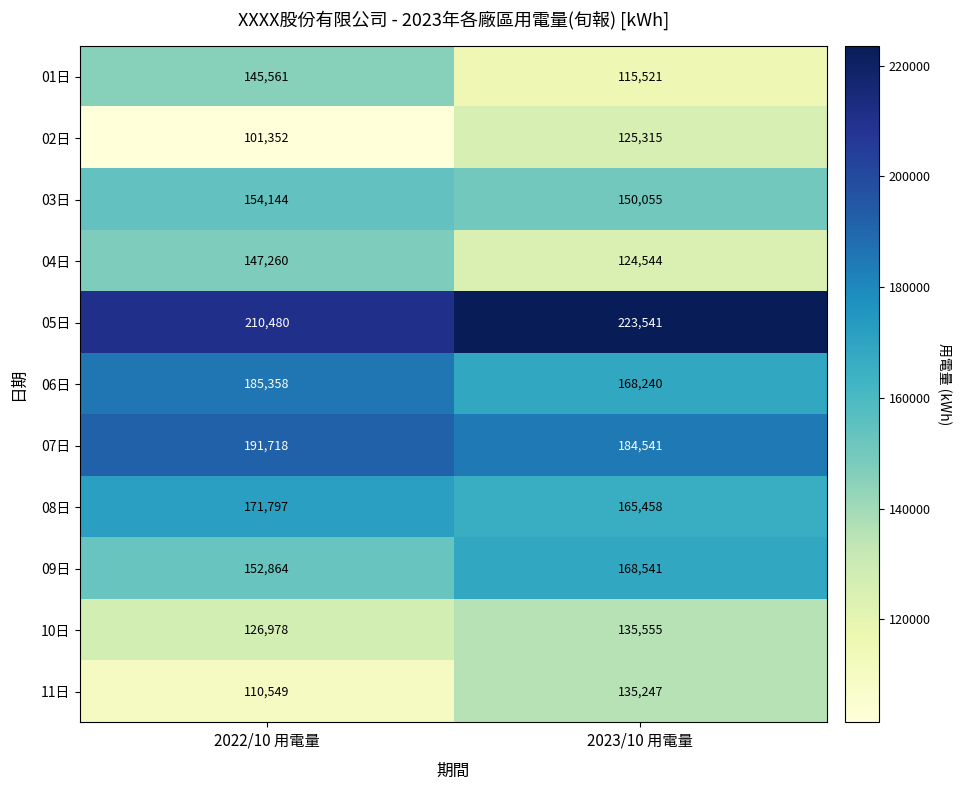

What is the difference between the maximum and minimum values in the 05日 series?

13061